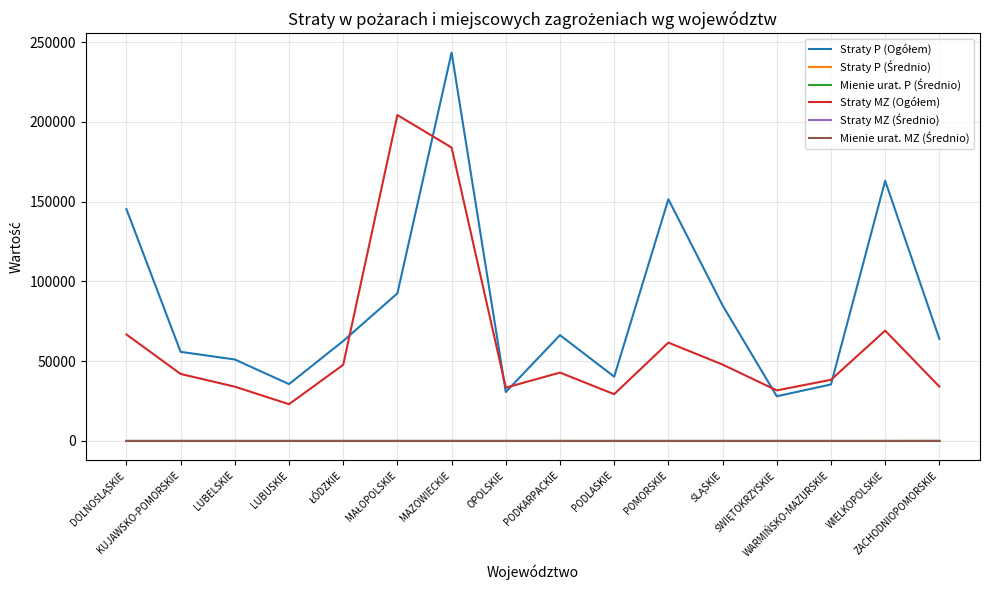

How many lines are shown in the chart?

6